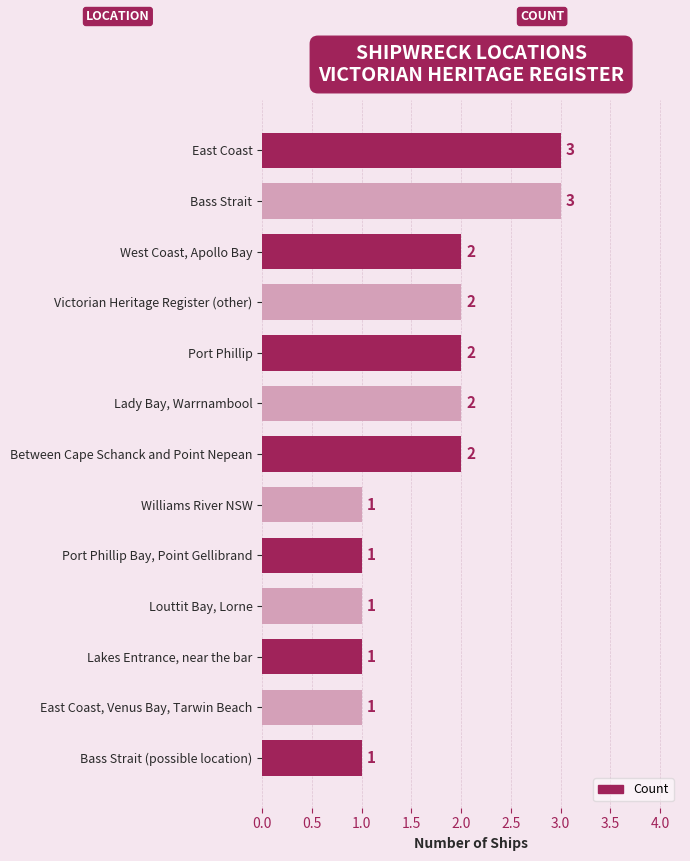

What is the label of the 10th bar from the top?

Louttit Bay, Lorne